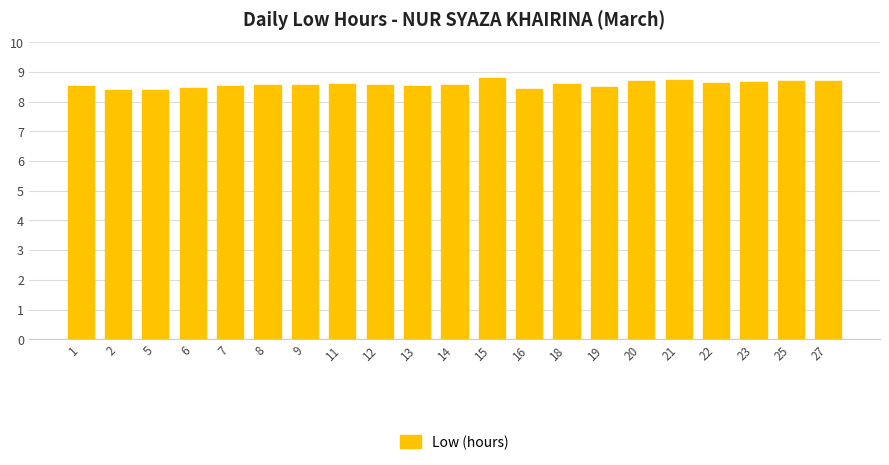

True or false: the data shows 3.4 at 1.

False